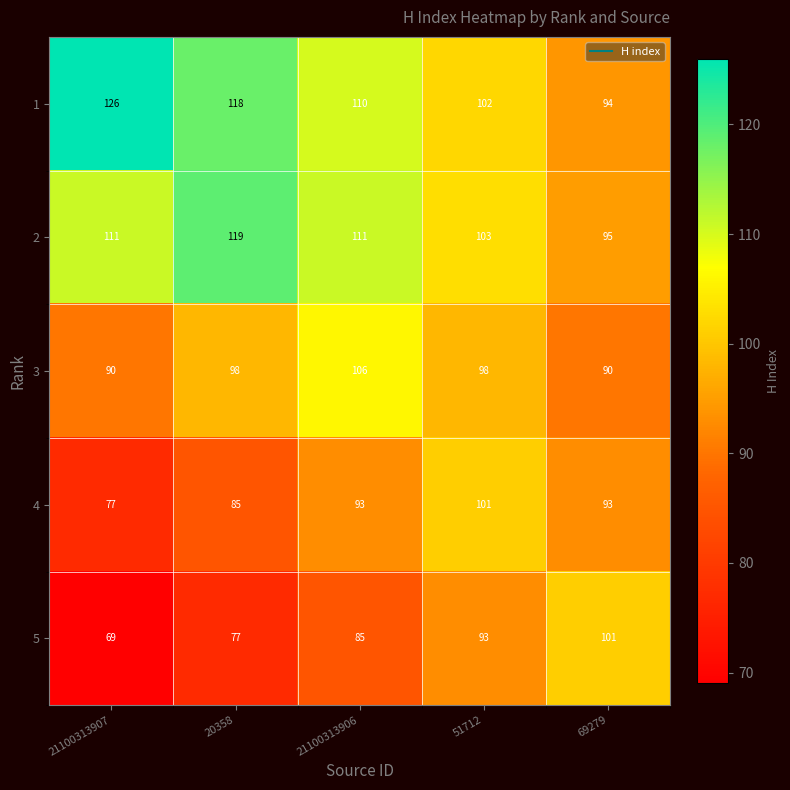

At 21100313907, list the series in order from smallest to largest.

5, 4, 3, 2, 1